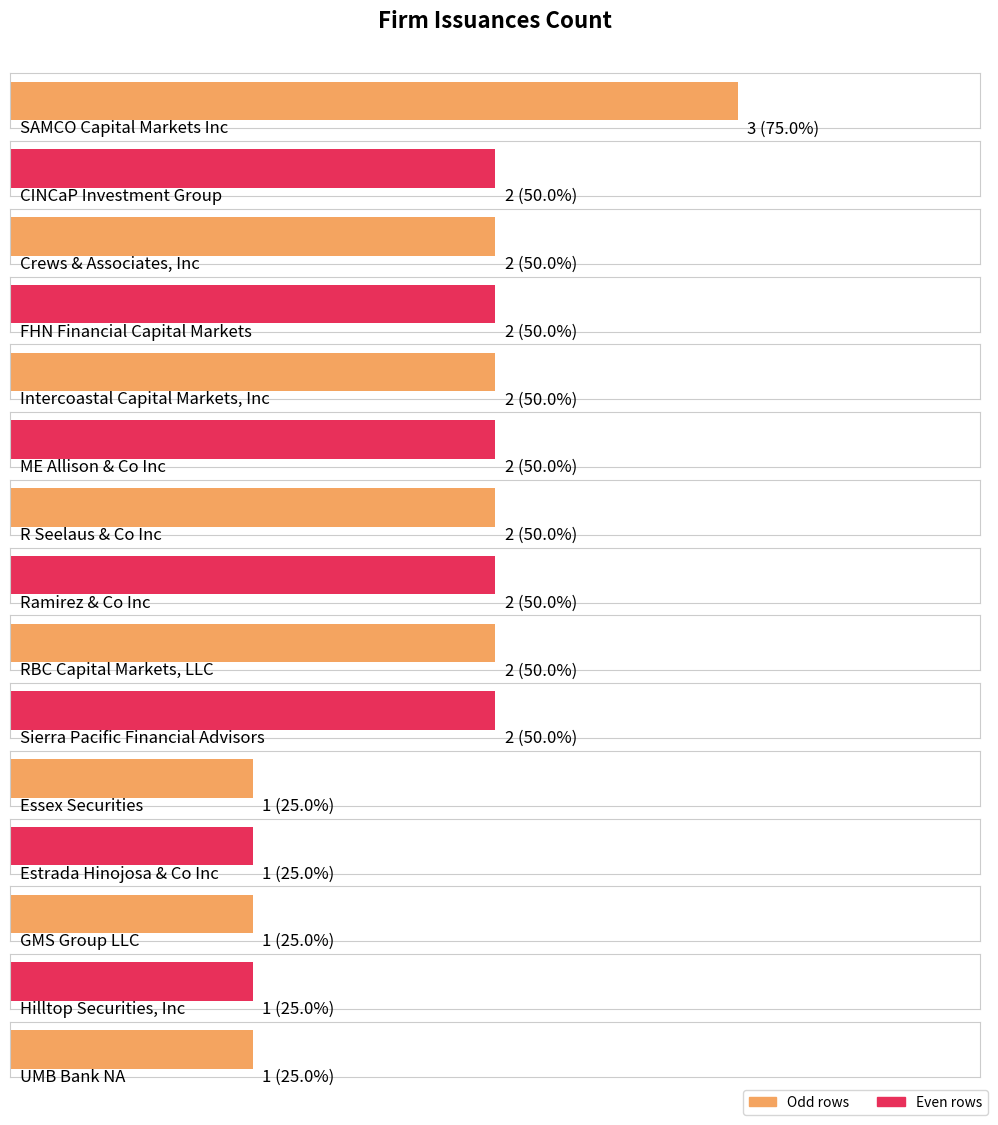

Does the chart contain stacked bars?

No